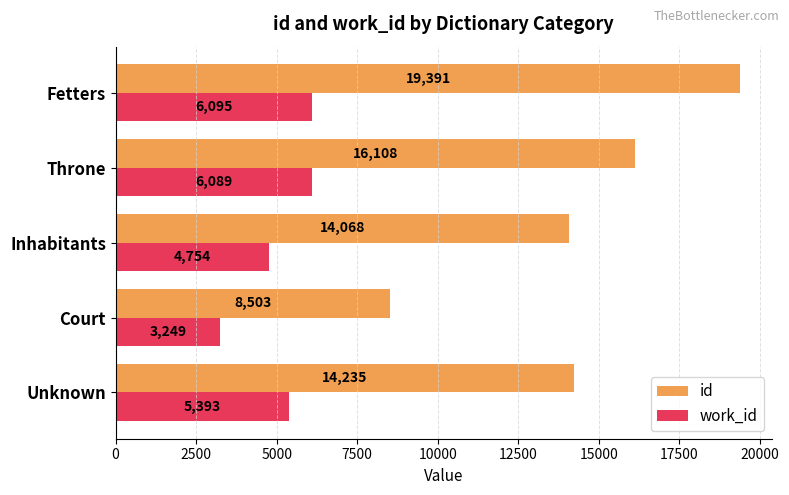

How many data points in id are above 14234?

3